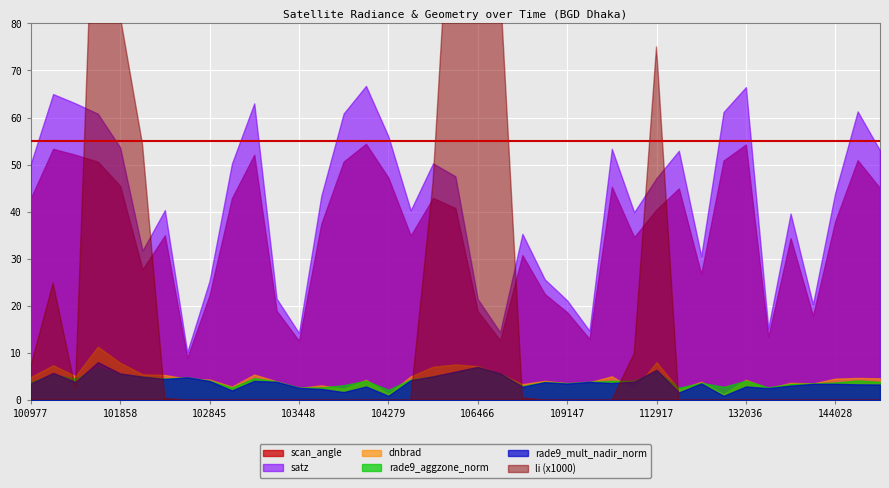

True or false: satz and scan_angle intersect in this chart.

False